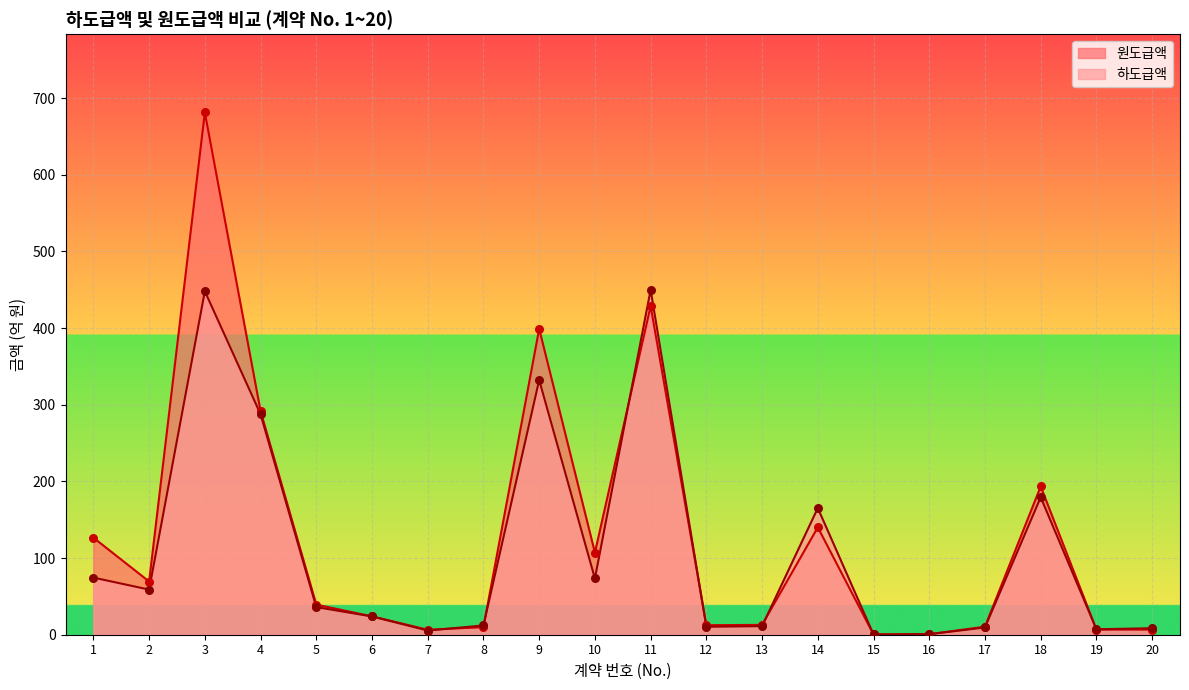

What are all the series names shown in the legend?

원도급액, 하도급액